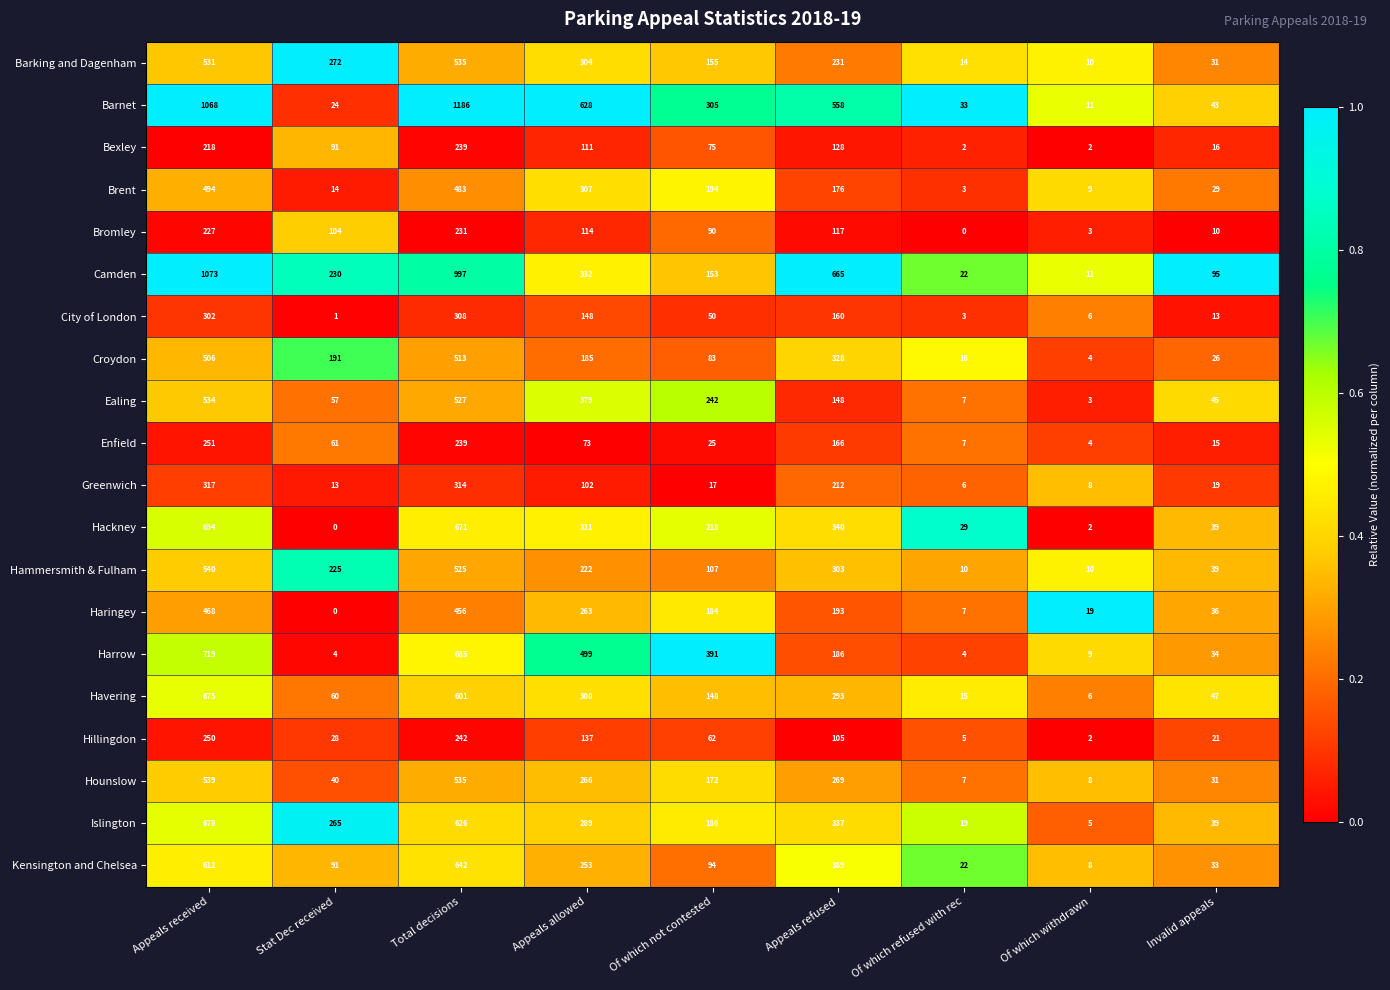

Where is Harrow nearest to the value 361?

Of which not contested